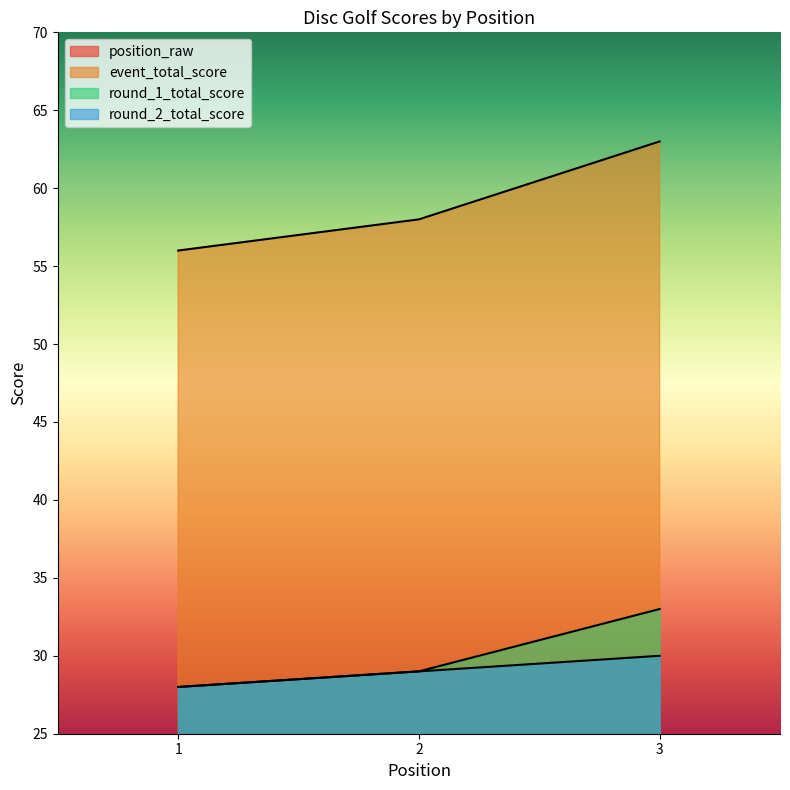

Where is event_total_score nearest to the value 59?

2